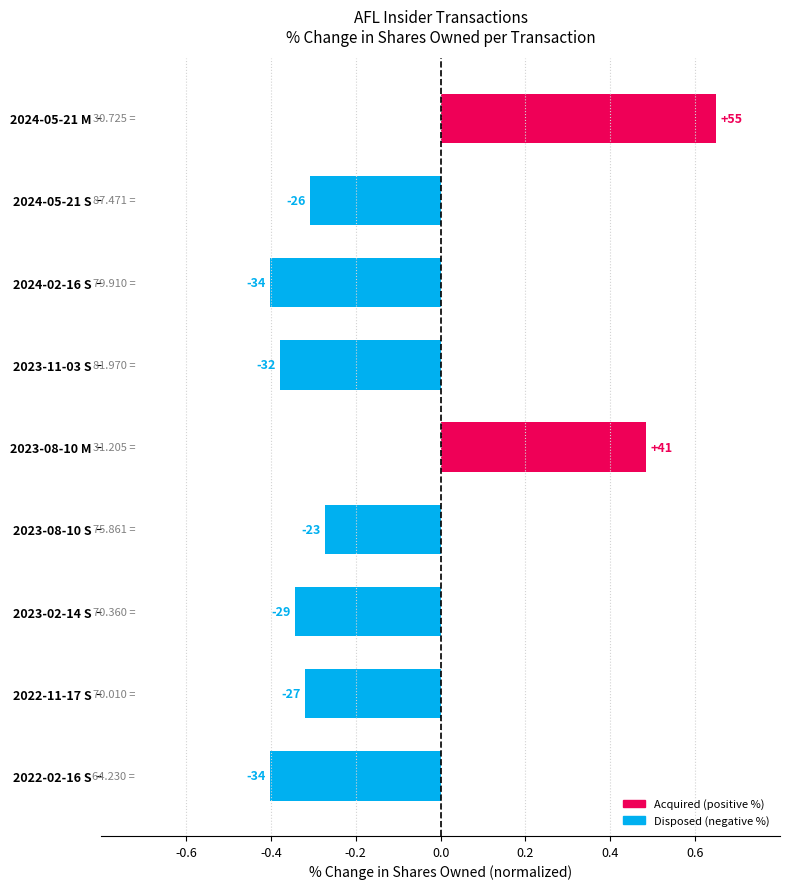

How many bars are there in total?

9